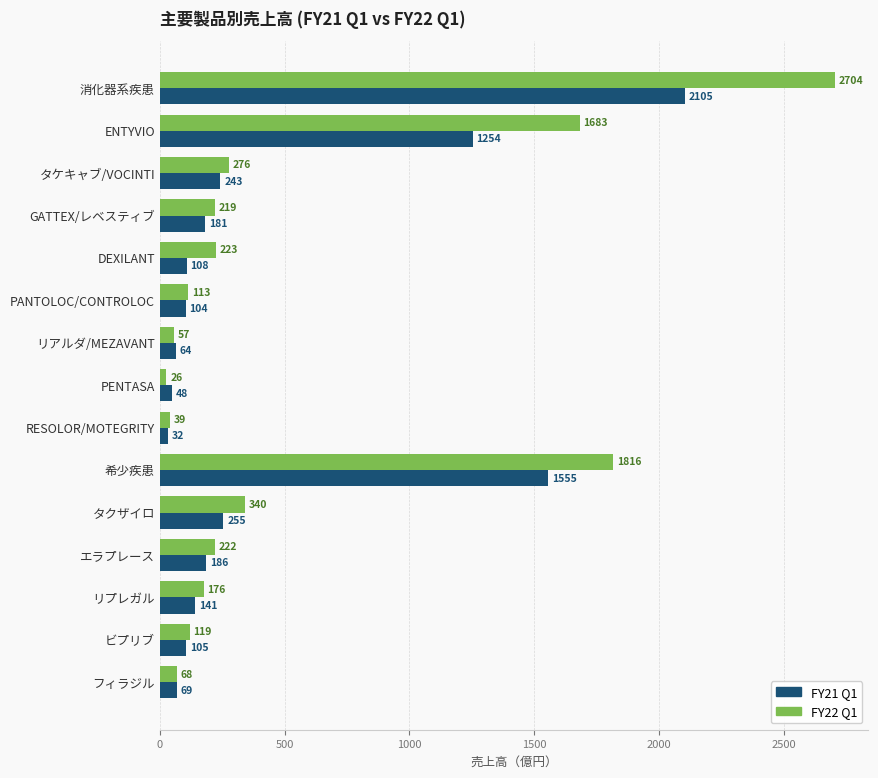

True or false: FY22 Q1 has a value of 69 at DEXILANT.

False